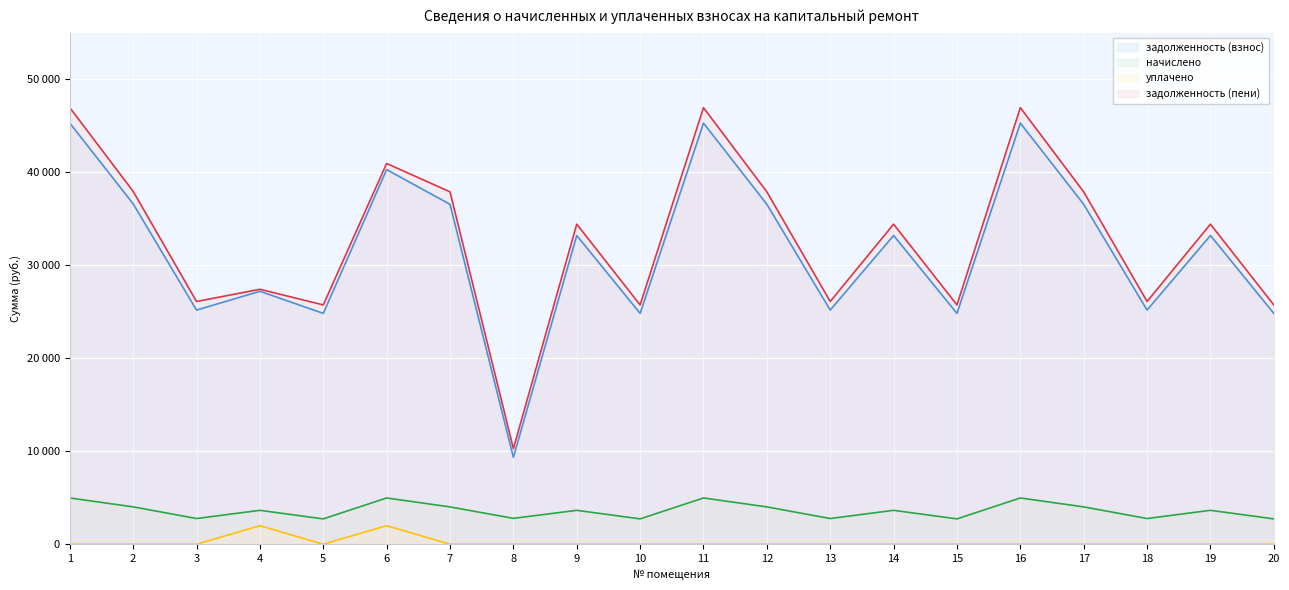

Which series changed the most between 2 and 14?

задолженность (пени)